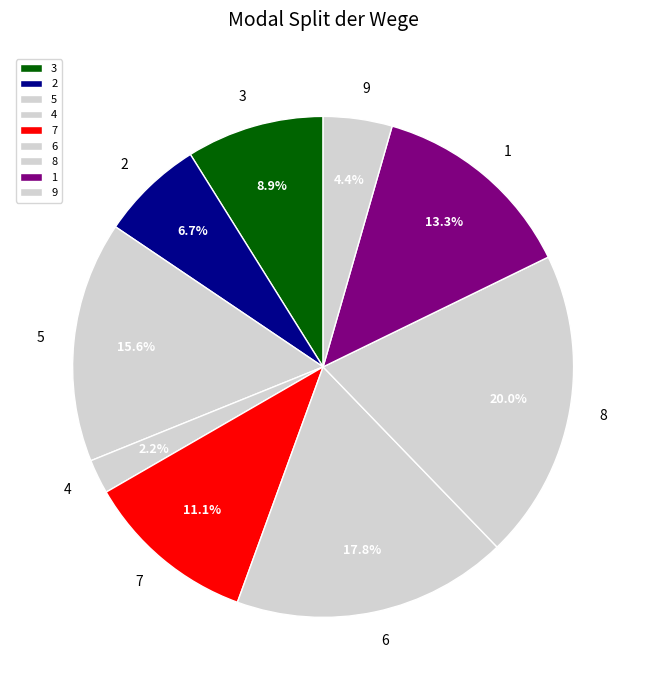

Which category has the biggest portion of the pie?

8